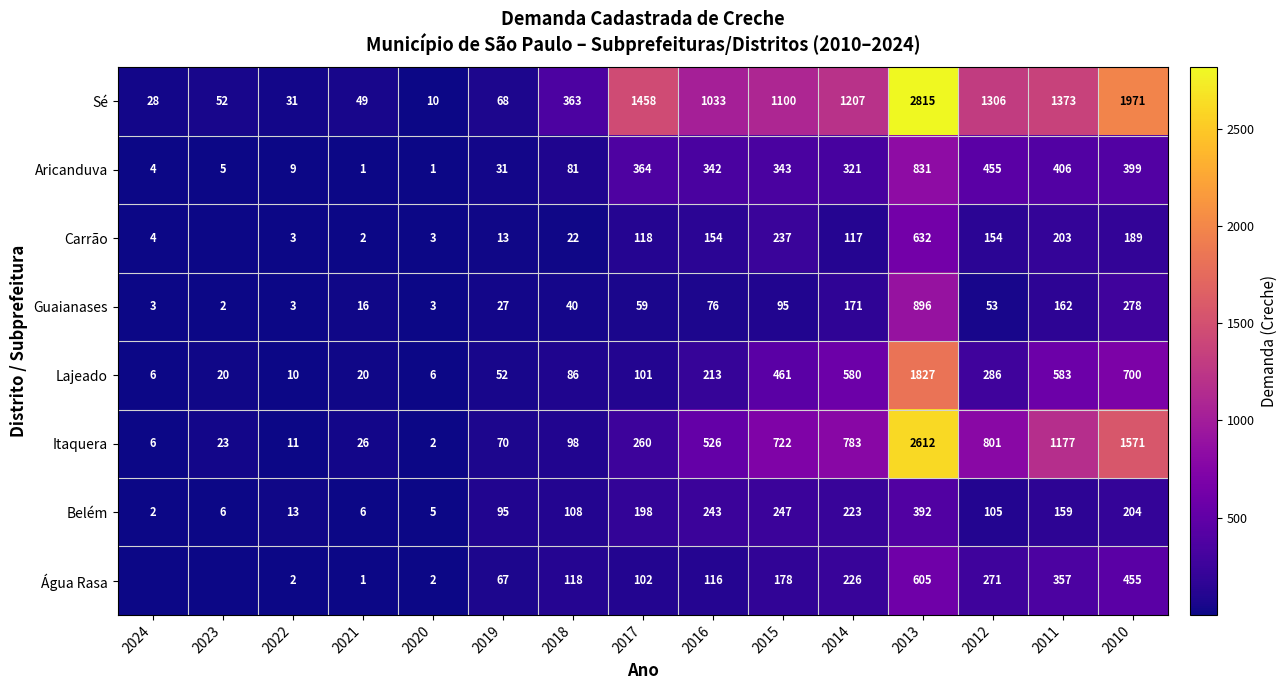

What is the difference between the Itaquera values at 2016 and 2012?

275